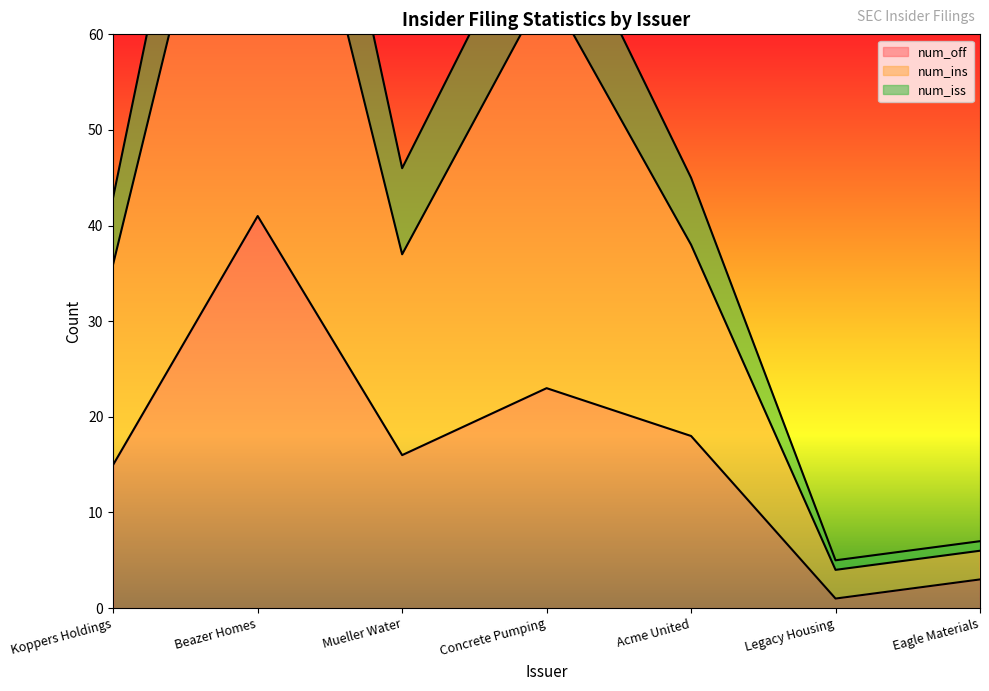

Rank the series by their average value, from lowest to highest.

num_off, num_ins, num_iss